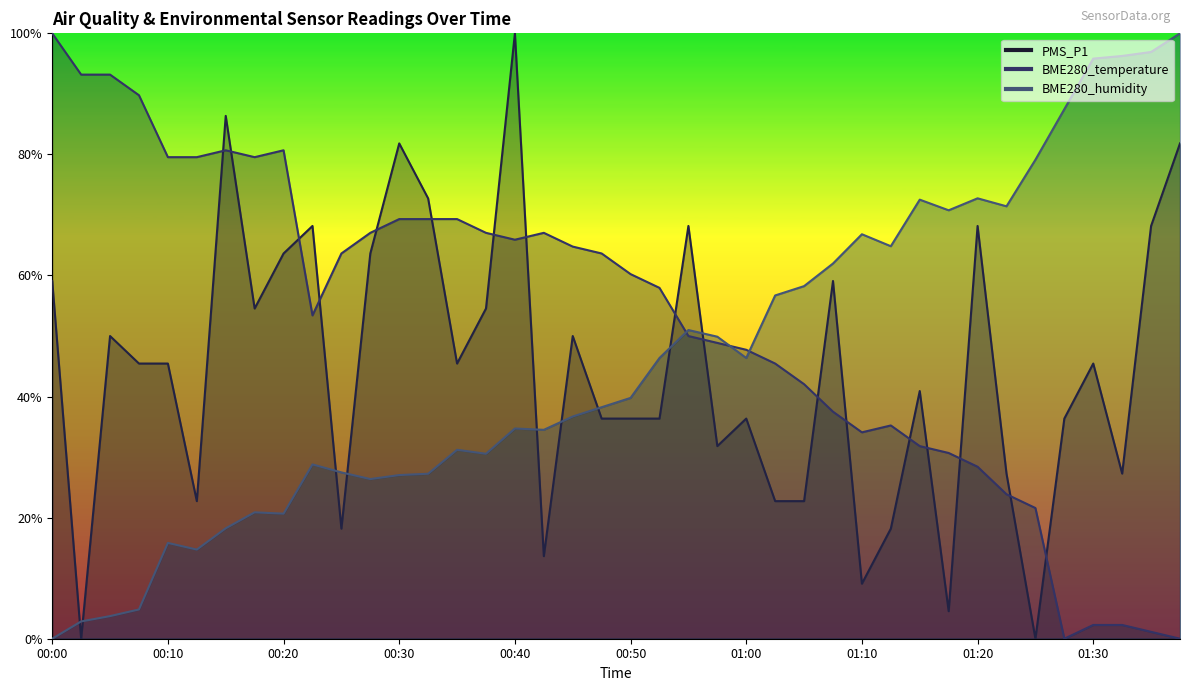

At 00:37, list the series in order from smallest to largest.

BME280_humidity, PMS_P1, BME280_temperature